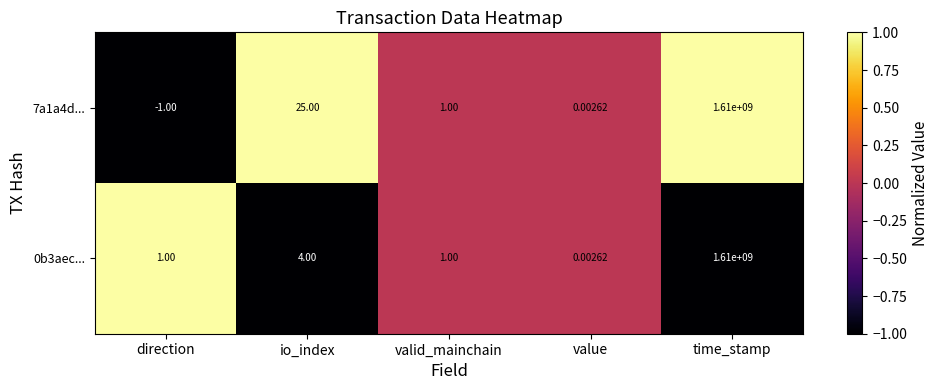

Which category has the highest value in the 0b3aec... series?

time_stamp